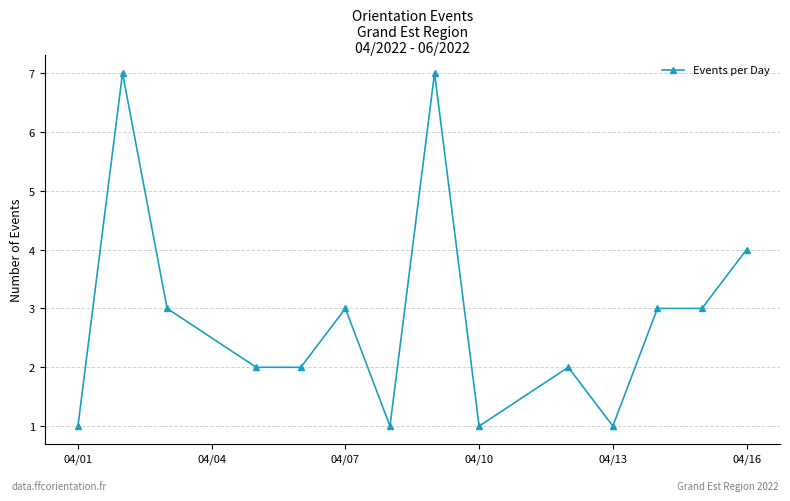

What is the maximum value shown in the chart?

7